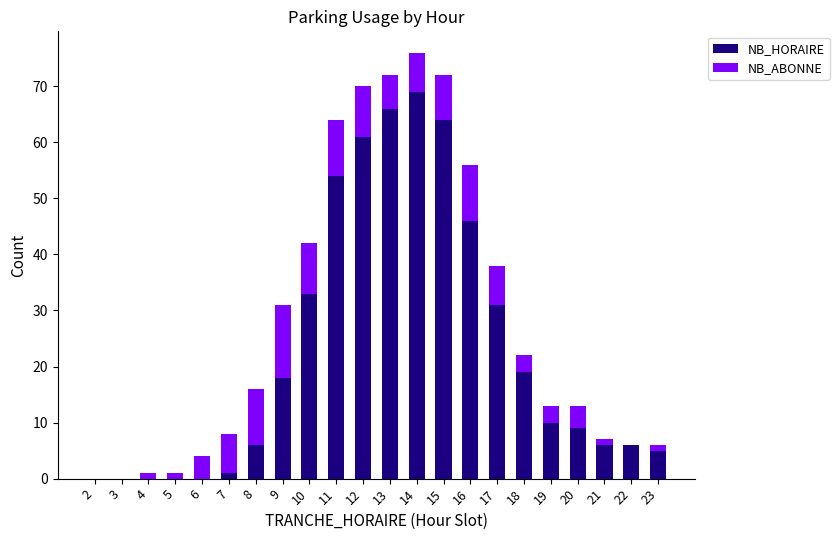

What is the sum of all NB_HORAIRE values?

504